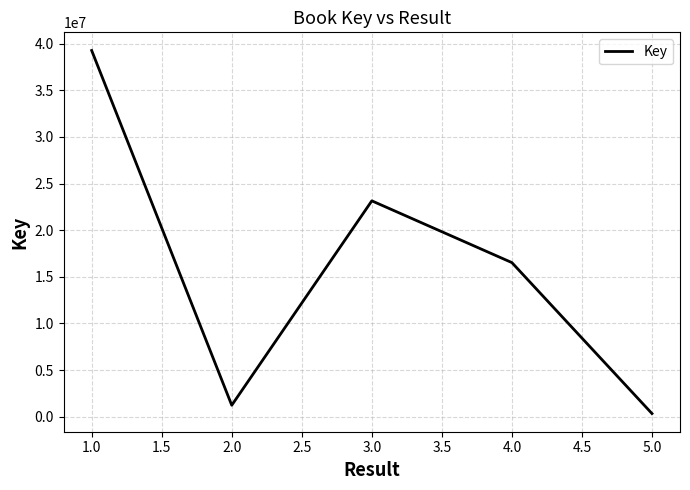

Which has a higher value, 4.0 or 3.0?

3.0